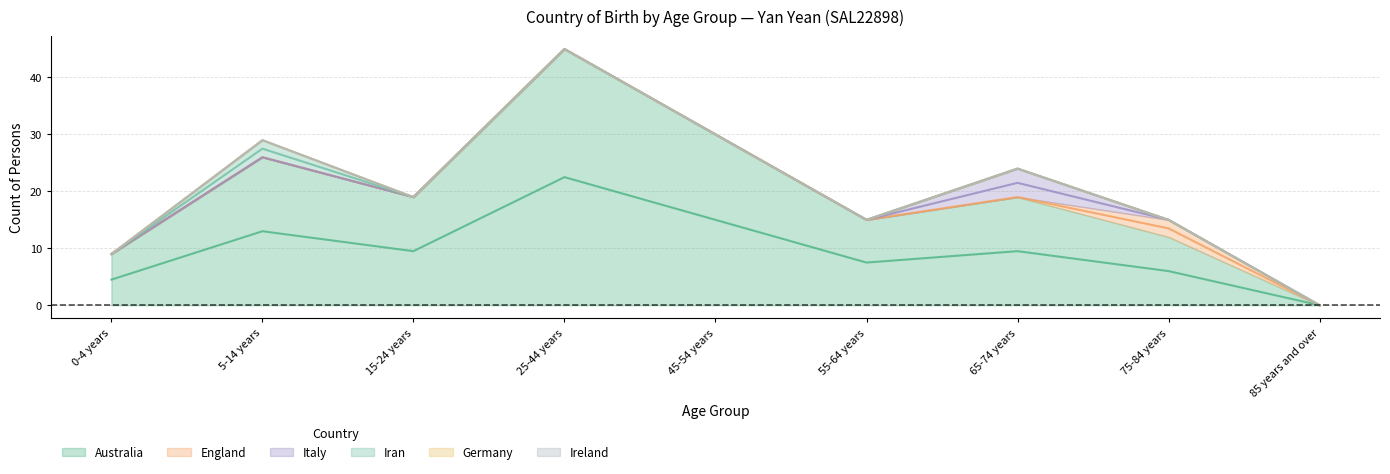

What is the spread (max minus min) of values at 25-44 years?

45